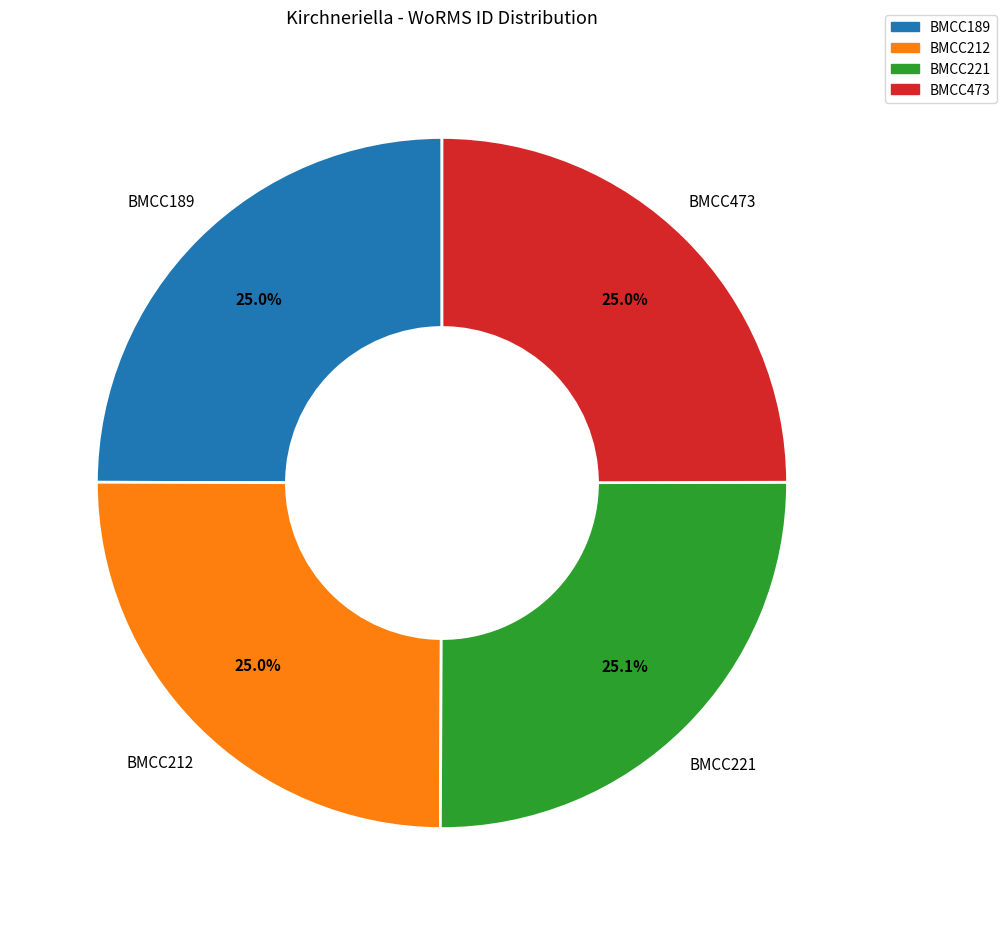

Is BMCC473 the majority of the pie?

No